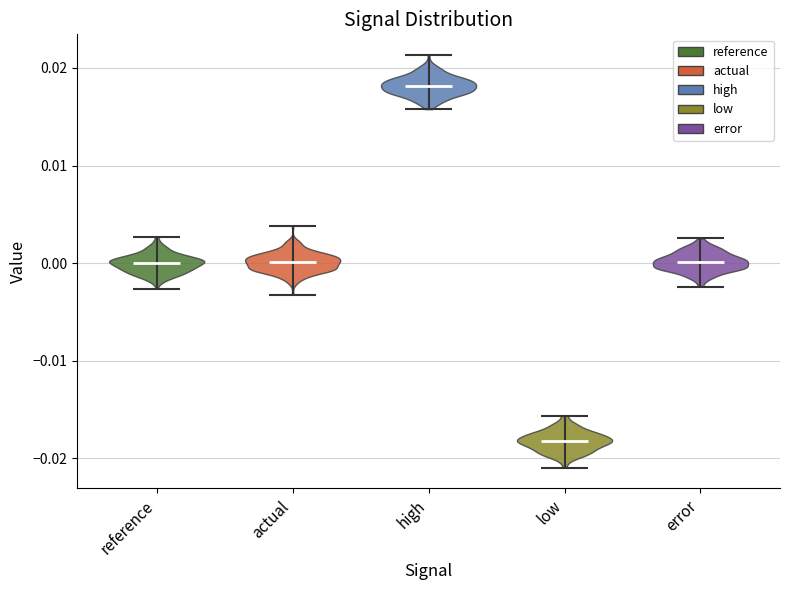

Reading left to right, read every violin against the y-axis: where its median line is, and the lowest and highest points it reaches. The values are not printed on the chart, so give them approximately, as read against the axis.

reference: median line 0.000, lowest point -0.003, highest point 0.003
actual: median line 0.000, lowest point -0.003, highest point 0.004
high: median line 0.018, lowest point 0.016, highest point 0.021
low: median line -0.018, lowest point -0.021, highest point -0.016
error: median line 0.000, lowest point -0.002, highest point 0.003